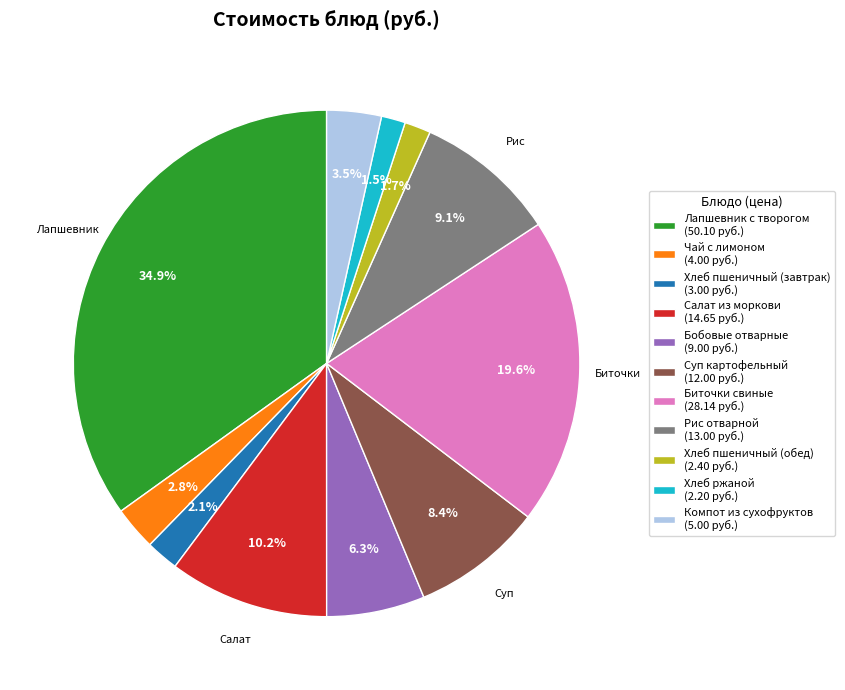

Is there any slice that represents more than half of the pie?

No